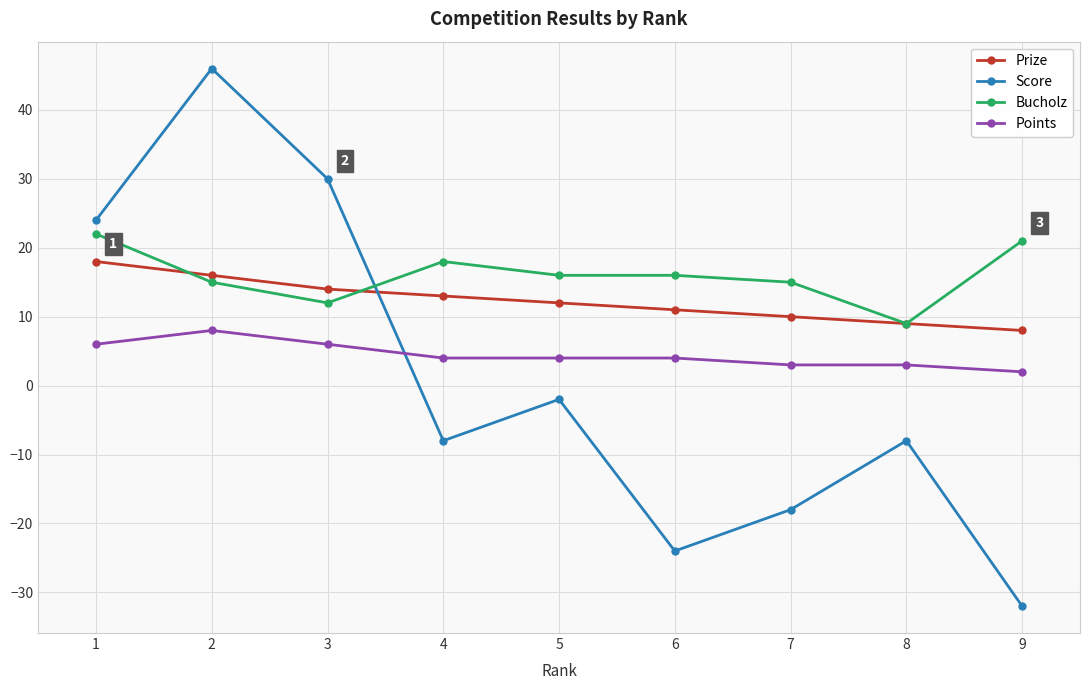

Reading right to left, extract all data points from this chart.

Prize: 9=8	8=9	7=10	6=11	5=12	4=13	3=14	2=16	1=18
Score: 9=-32	8=-8	7=-18	6=-24	5=-2	4=-8	3=30	2=46	1=24
Bucholz: 9=21	8=9	7=15	6=16	5=16	4=18	3=12	2=15	1=22
Points: 9=2	8=3	7=3	6=4	5=4	4=4	3=6	2=8	1=6